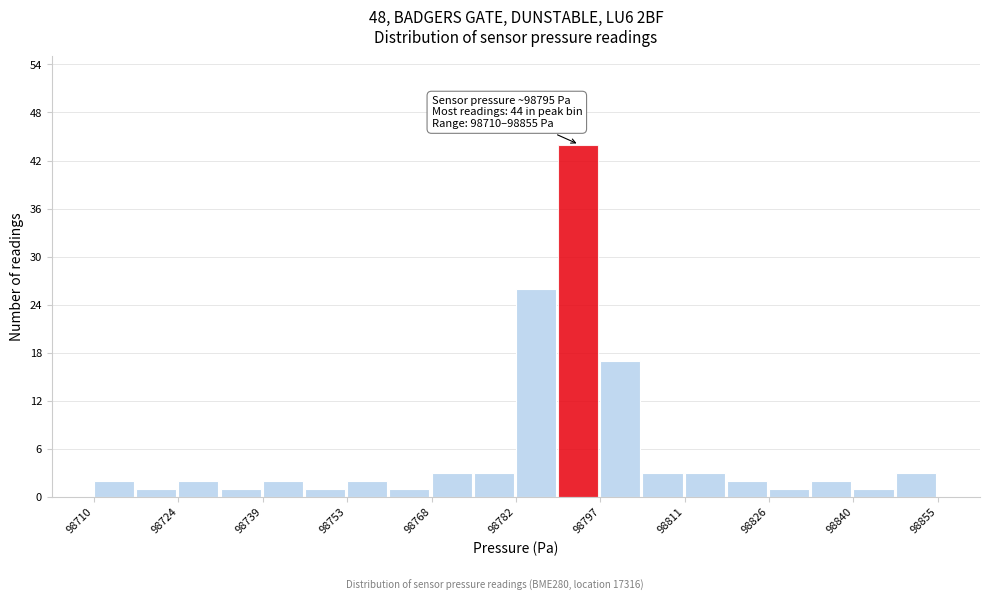

Around what value on the x-axis is the tallest bar? Give the approximate position of its centre, as read against the axis.

98794